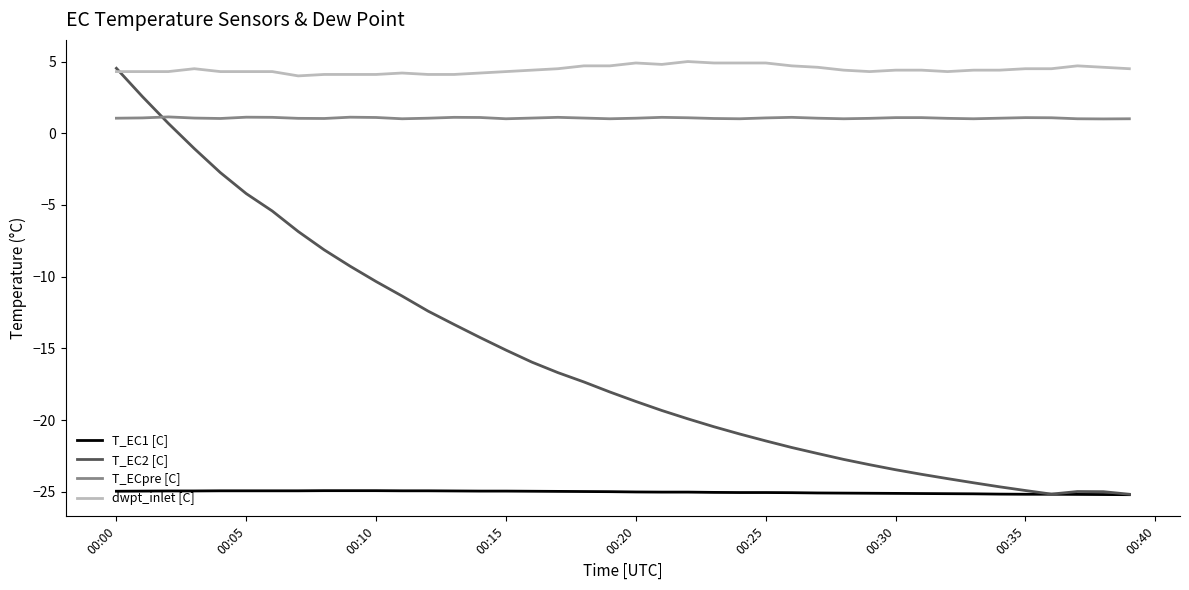

What is the highest value of the T_EC1 [C] series?

-24.9